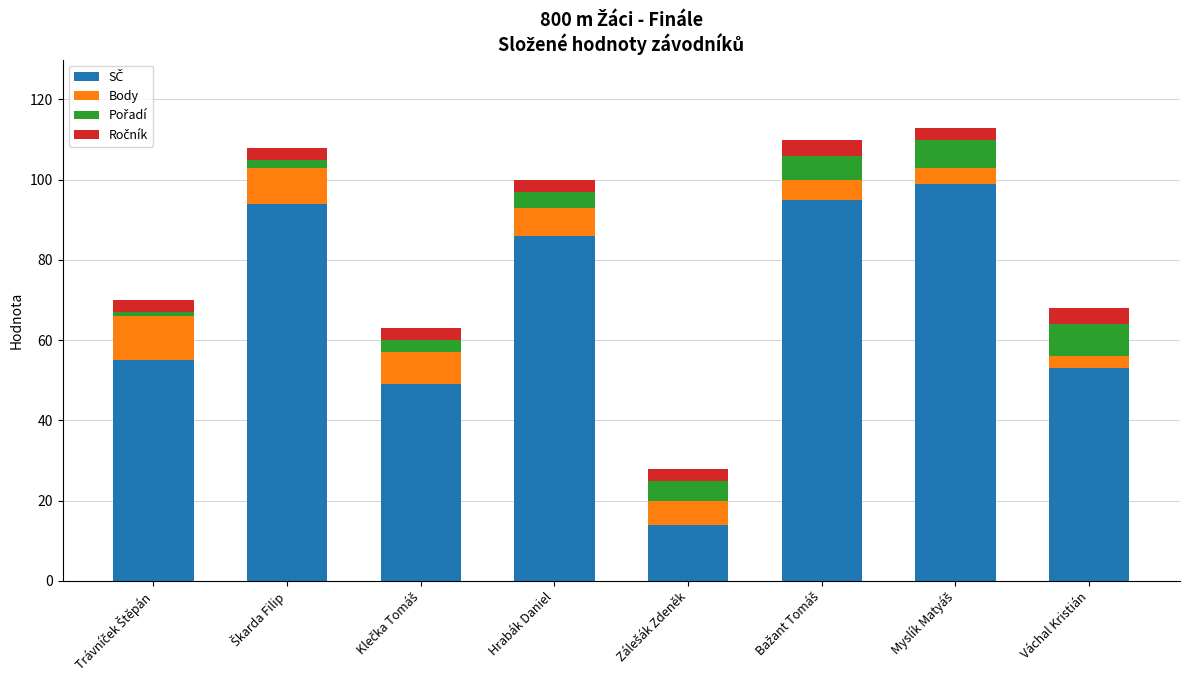

Count the Body values in the range 5 to 9.

5